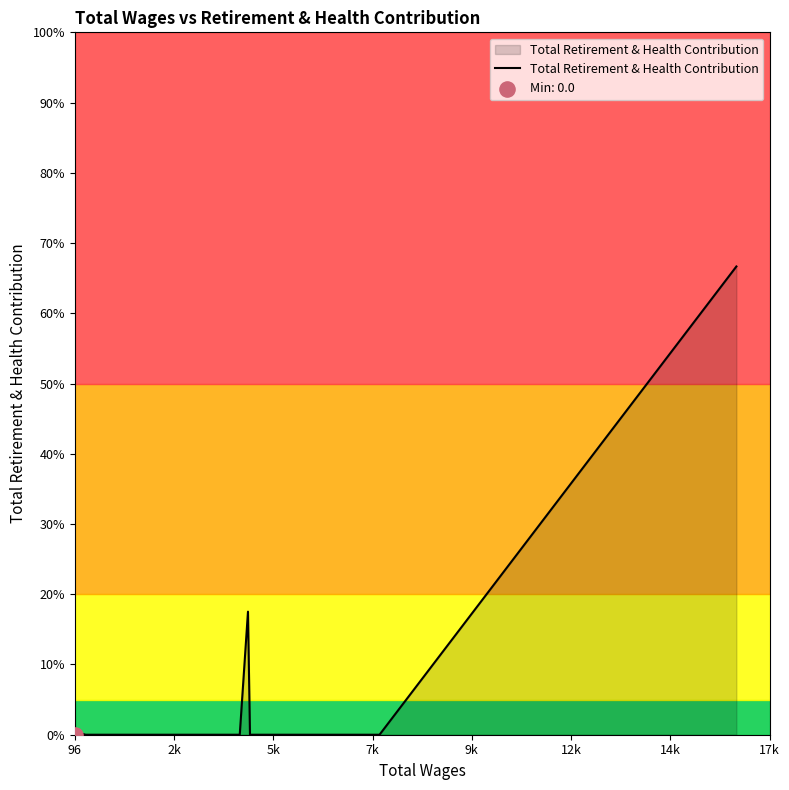

Does the chart have visible grid lines?

No